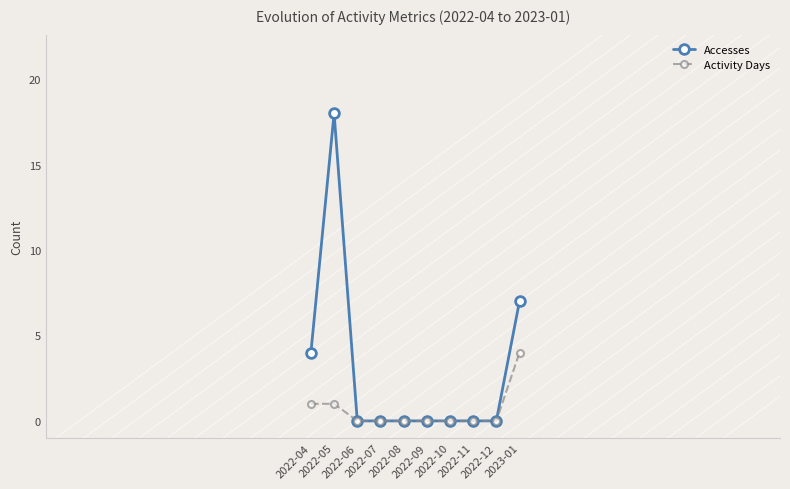

Reading left to right, list all the values displayed in this chart.

Accesses: 2022-04=4	2022-05=18	2022-06=0	2022-07=0	2022-08=0	2022-09=0	2022-10=0	2022-11=0	2022-12=0	2023-01=7
Activity Days: 2022-04=1	2022-05=1	2022-06=0	2022-07=0	2022-08=0	2022-09=0	2022-10=0	2022-11=0	2022-12=0	2023-01=4